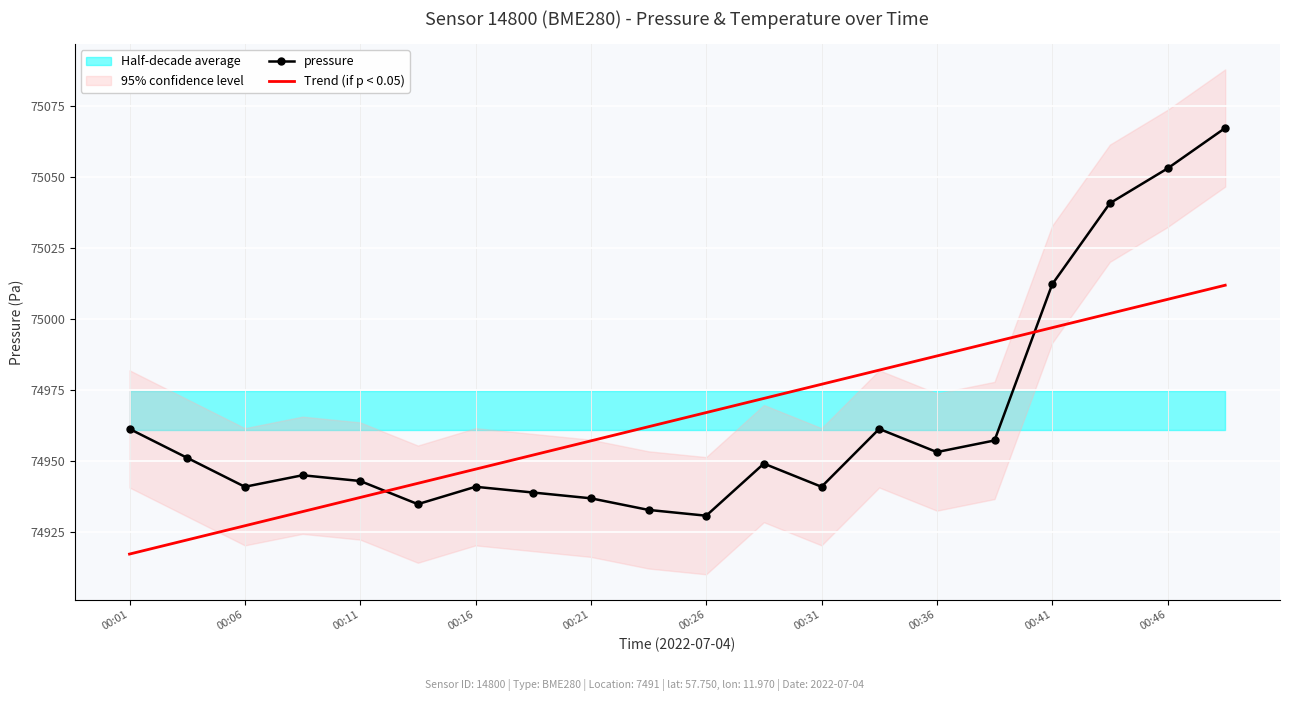

How many times do Trend (if p < 0.05) and pressure cross each other?

2